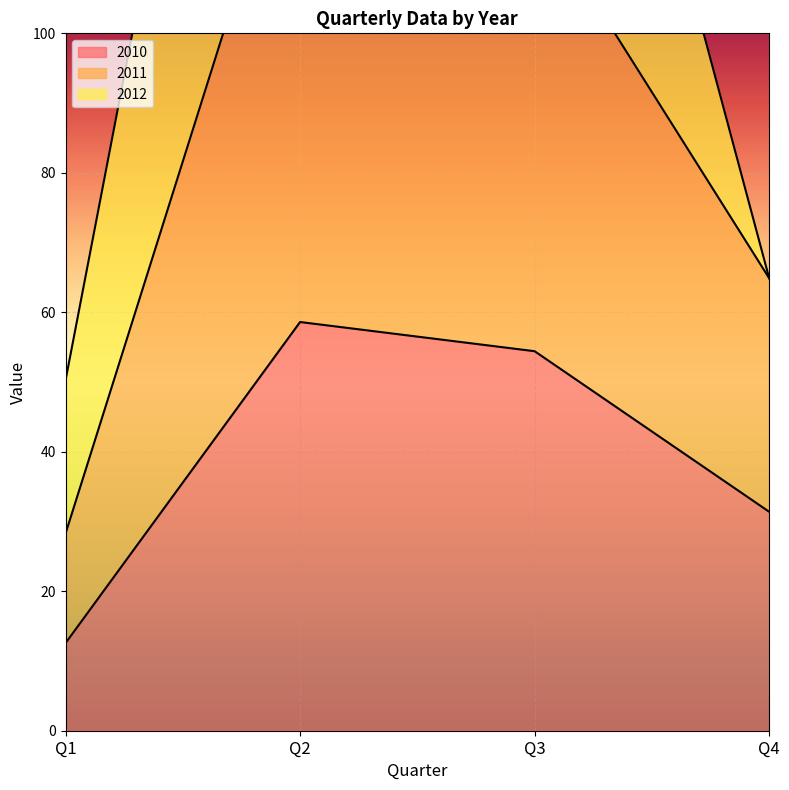

Read the 2010 value at Q1.

12.6